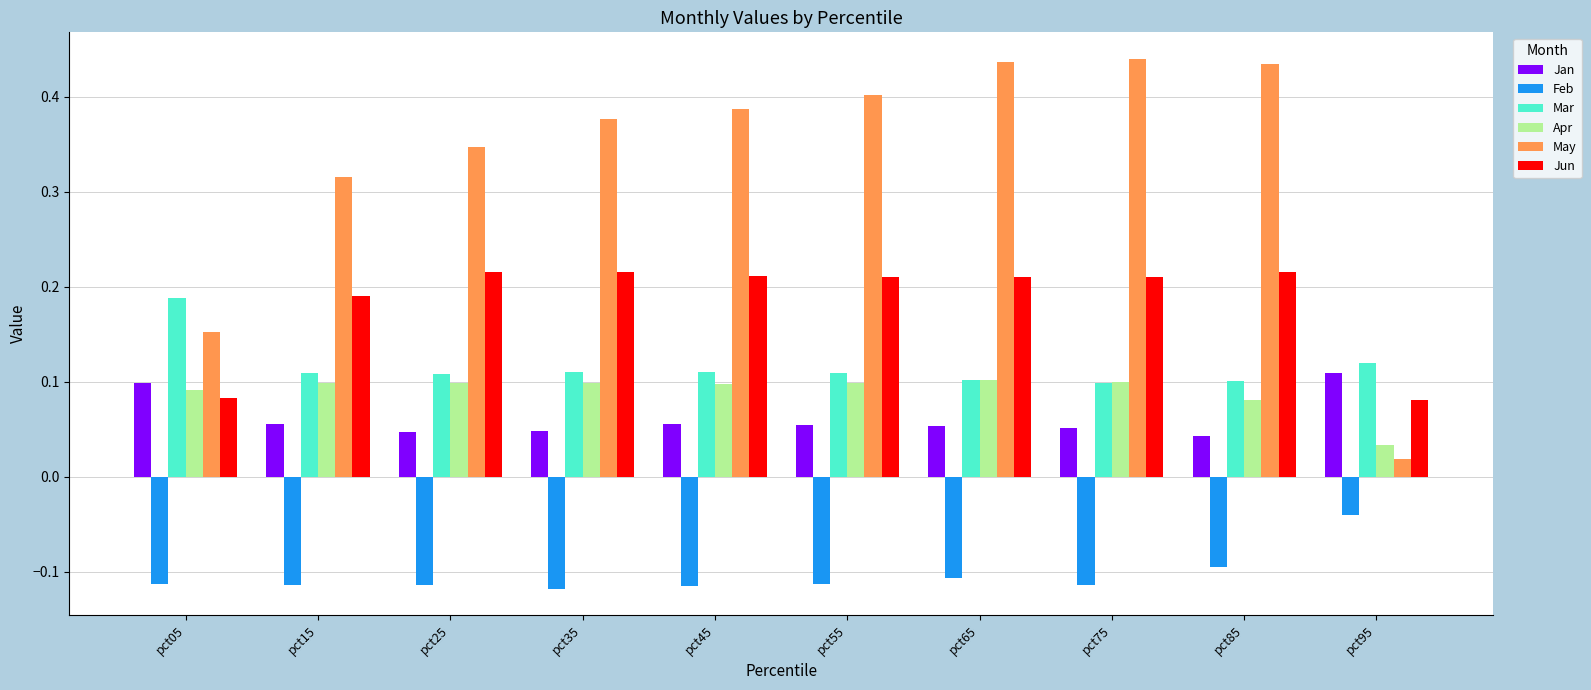

True or false: Apr has a value of 0.1 at pct25.

True